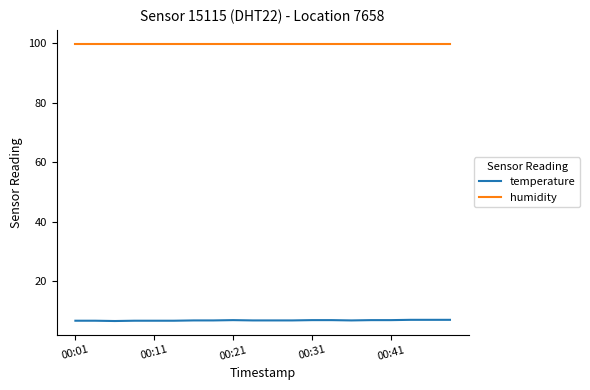

True or false: humidity and temperature intersect in this chart.

False